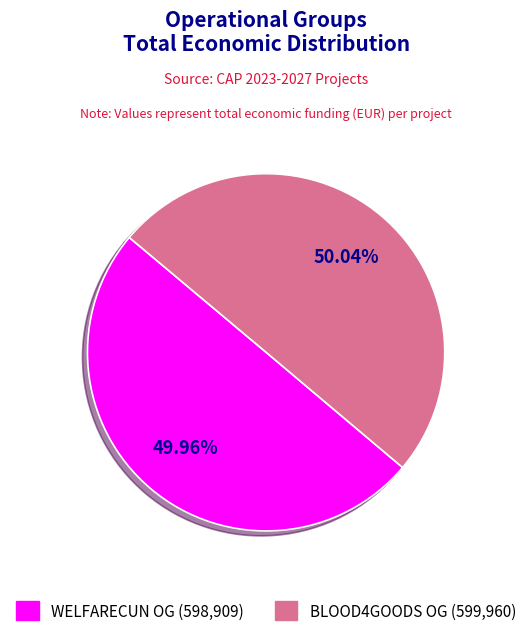

Do WELFARECUN OG (598,909) and BLOOD4GOODS OG (599,960) together represent more than half of the pie?

Yes